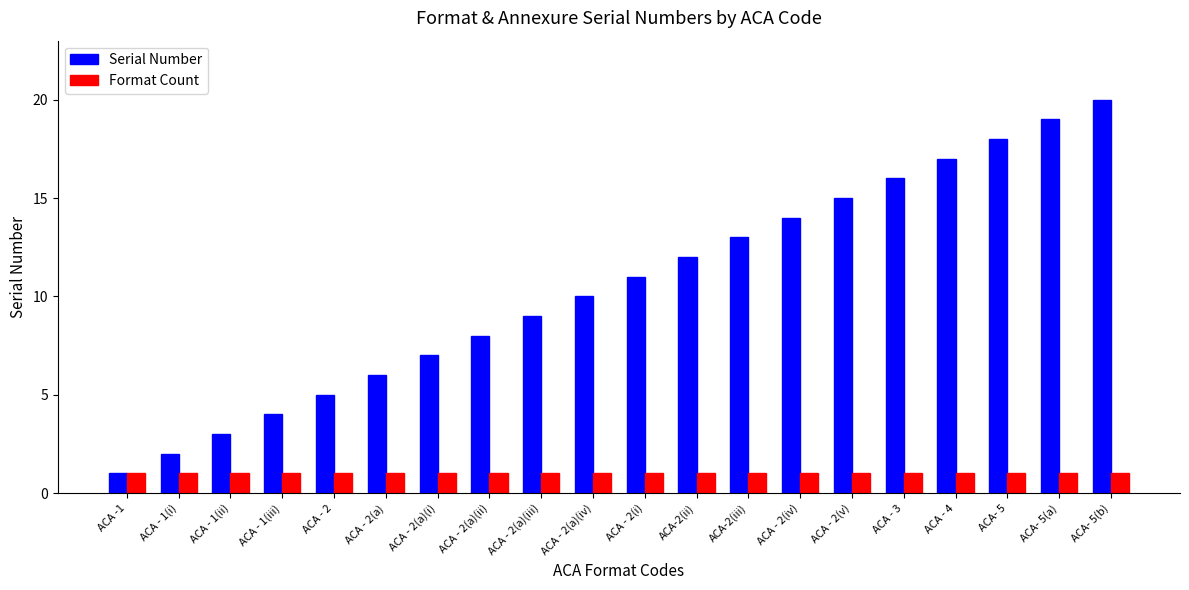

How many bars are there in total?

40